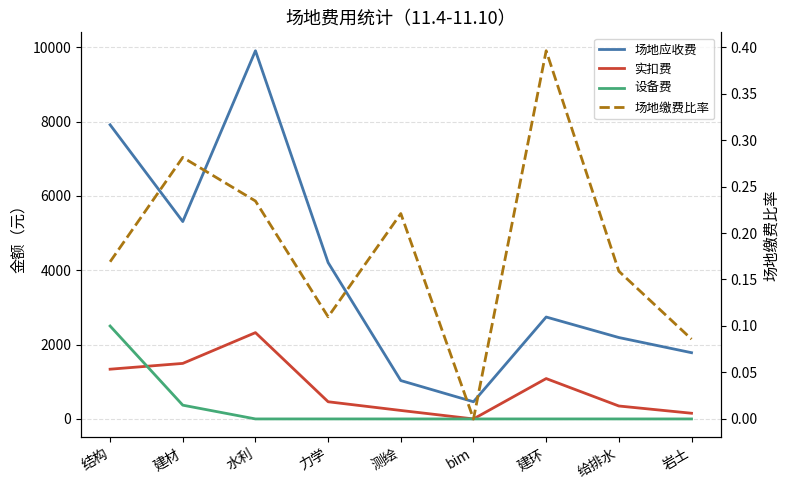

What is the value of the 场地应收费 point at the 7th from the left?

2742.0